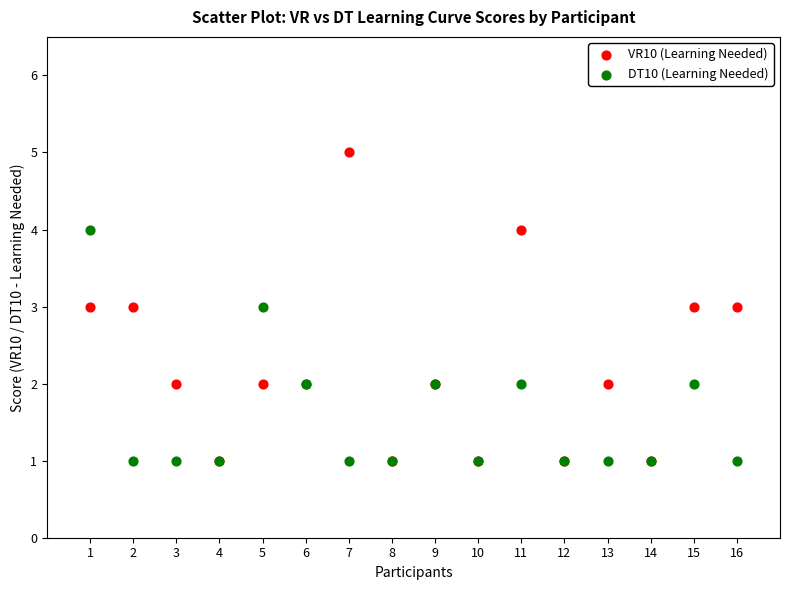

Which series has the widest spread of Y values?

VR10 (Learning Needed)